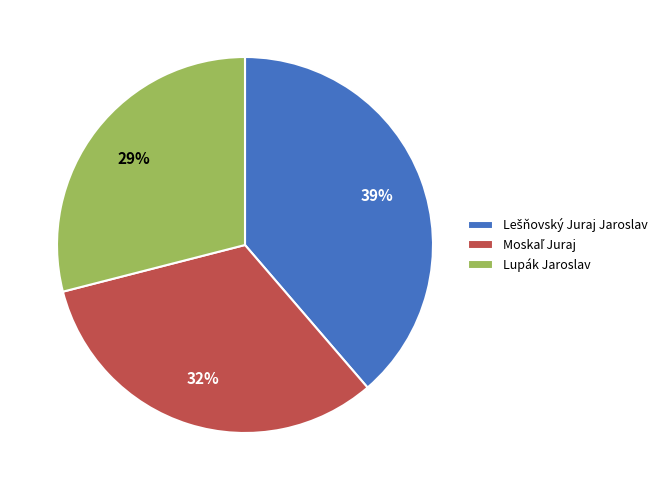

What is the smallest slice in the pie chart?

Lupák Jaroslav